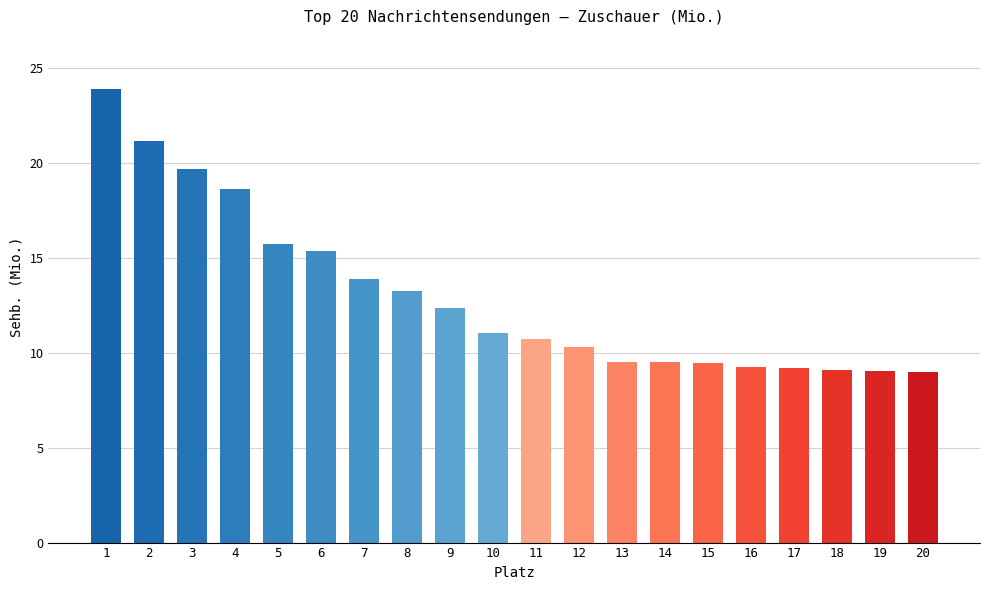

What is the minimum value shown in the chart?

9.0